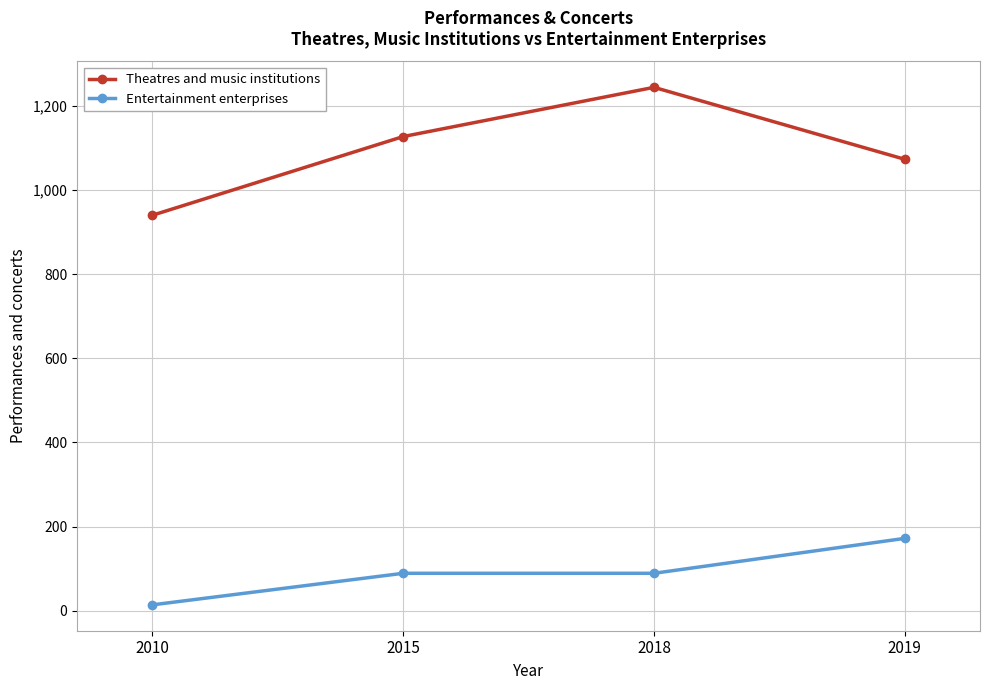

True or false: Entertainment enterprises and Theatres and music institutions intersect in this chart.

False